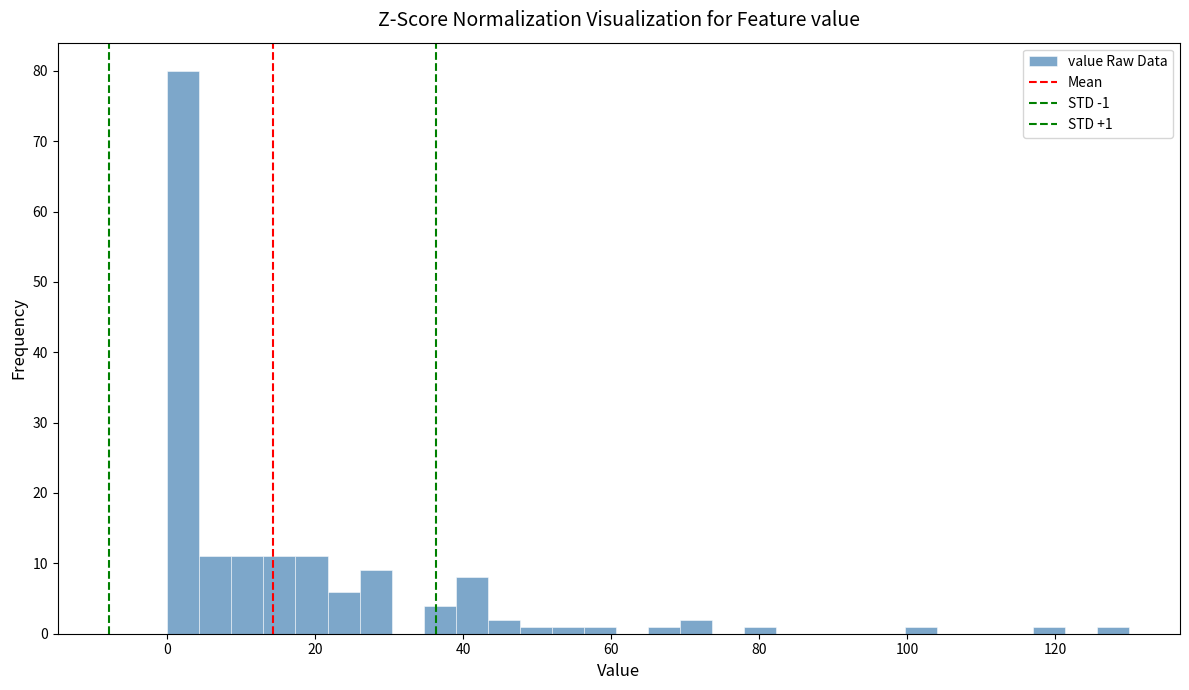

Read against the x-axis, roughly where is the centre of the tallest bar?

2